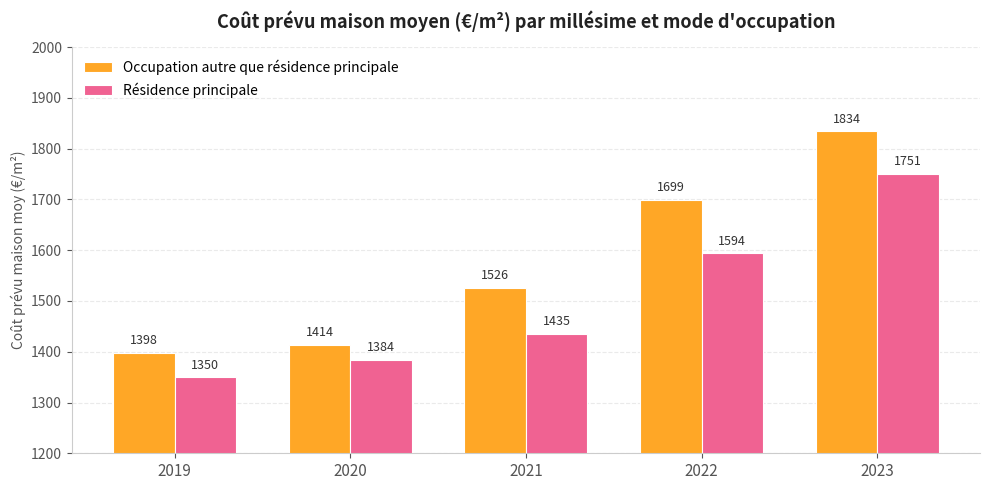

Is it true that Résidence principale equals 532 at 2021?

False